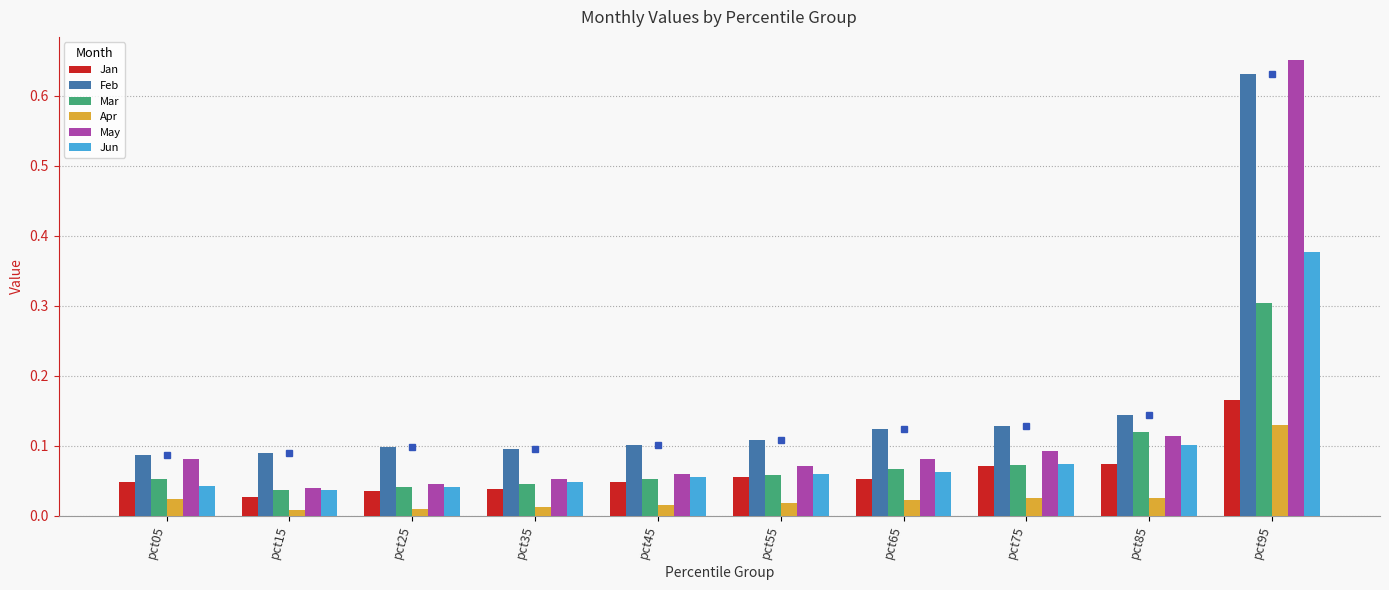

Rank the series by their maximum value, from highest to lowest.

May, Feb, Jun, Mar, Jan, Apr